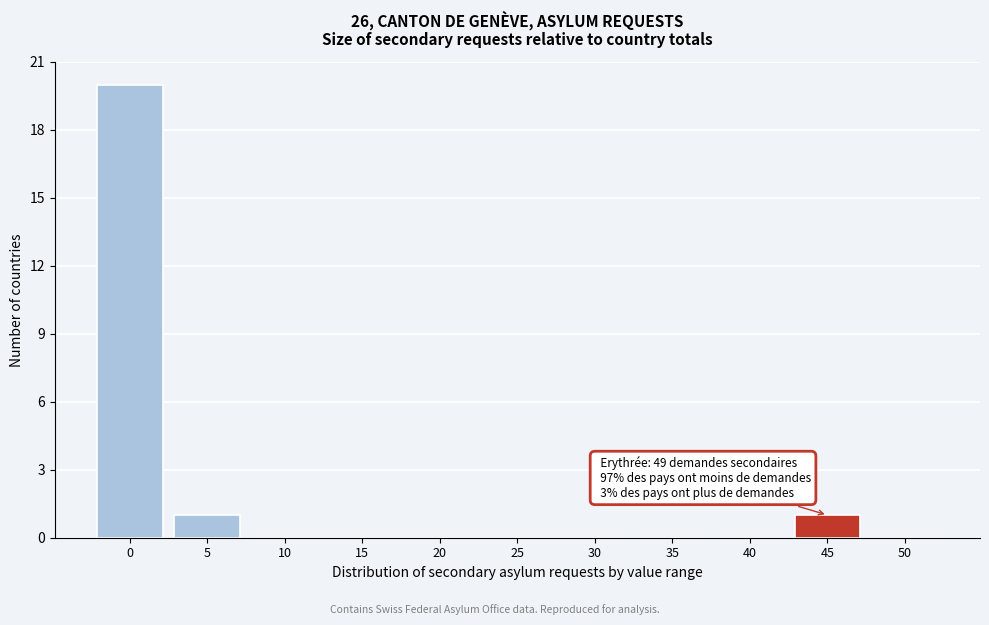

Reading right to left, what are all the values shown in this chart?

50=0	45=1	40=0	35=0	30=0	25=0	20=0	15=0	10=0	5=1	0=20